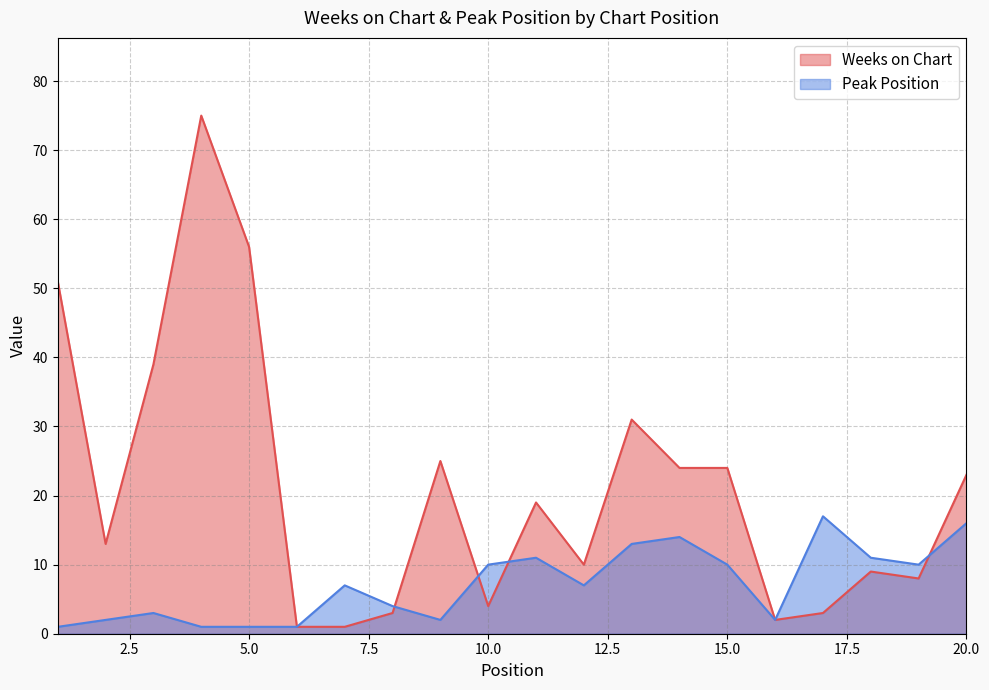

What value does the Weeks on Chart series have at 14, to the nearest 5?

25